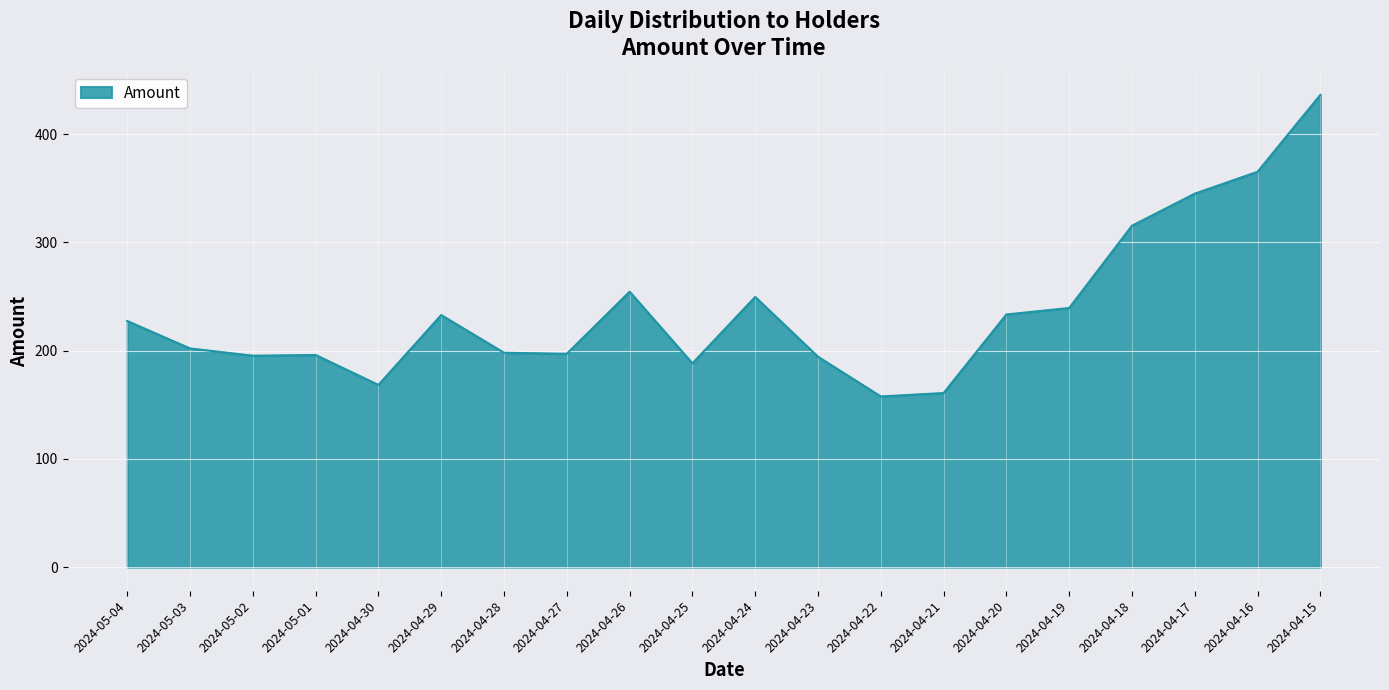

What is the difference between the values at 2024-05-02 and 2024-04-17?

149.7